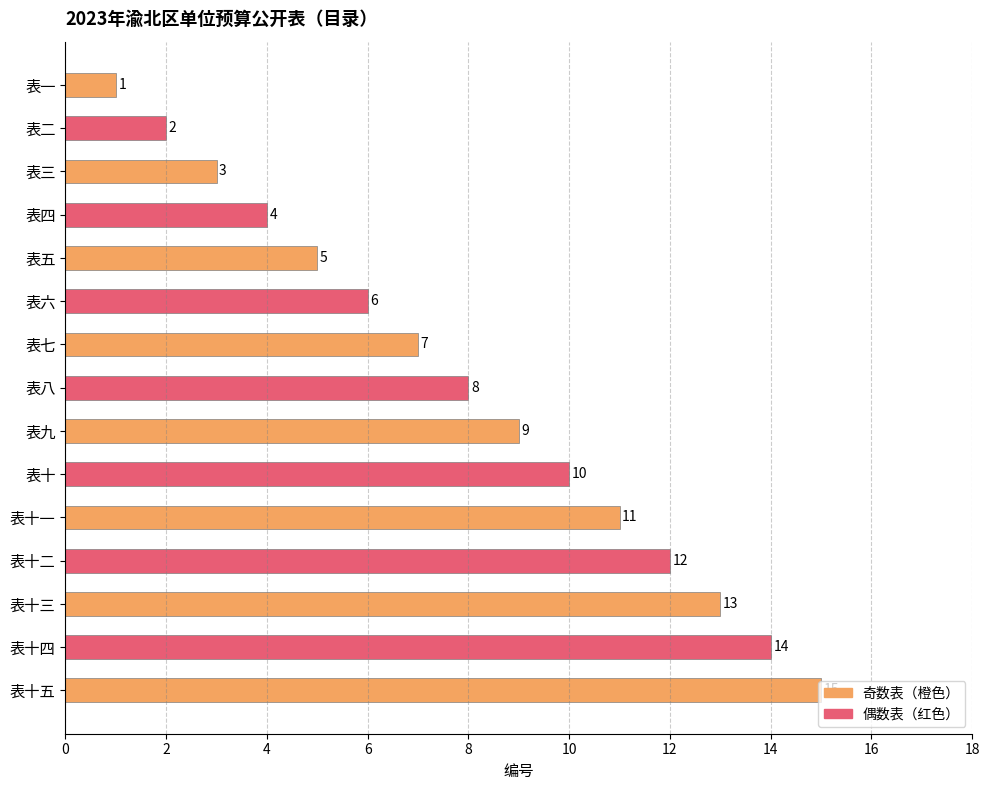

What is the difference between the second highest and second lowest values?

12